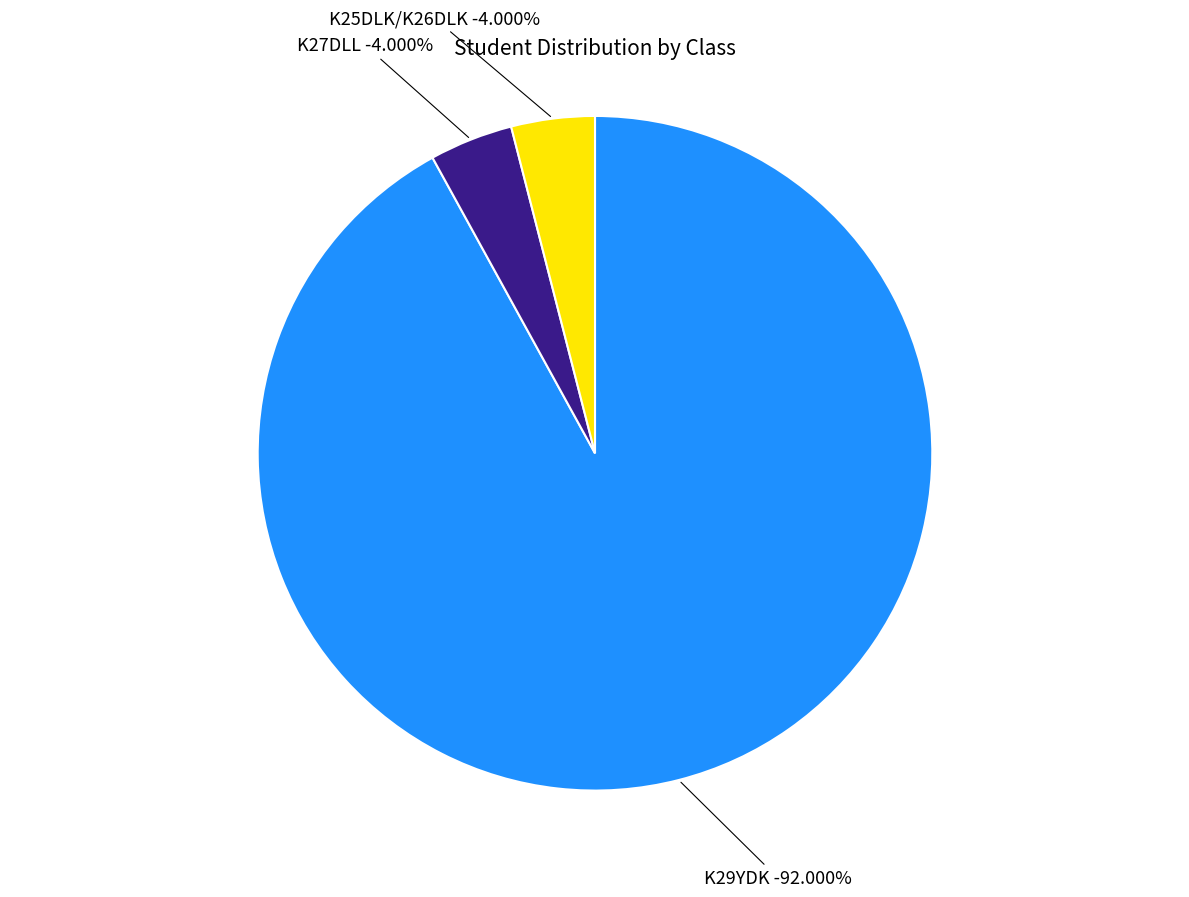

The K27DLL slice represents 16% of the pie. True or false?

False